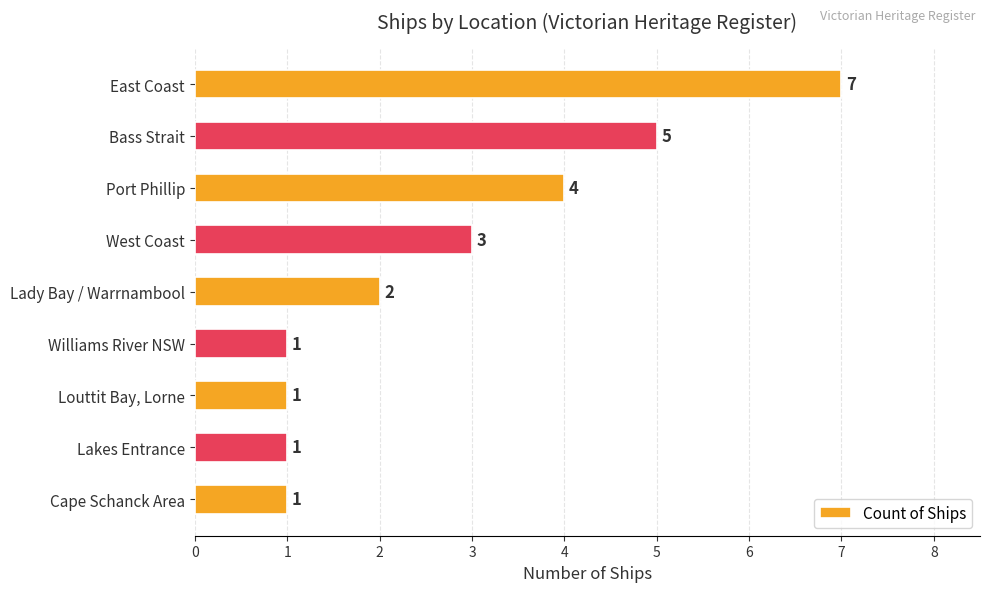

Approximately how many times larger is the value at East Coast compared to Lady Bay / Warrnambool?

3.5